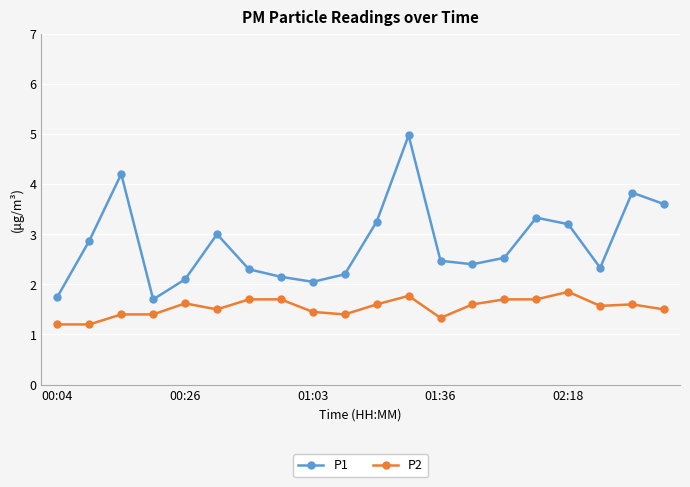

How many lines are shown in the chart?

2